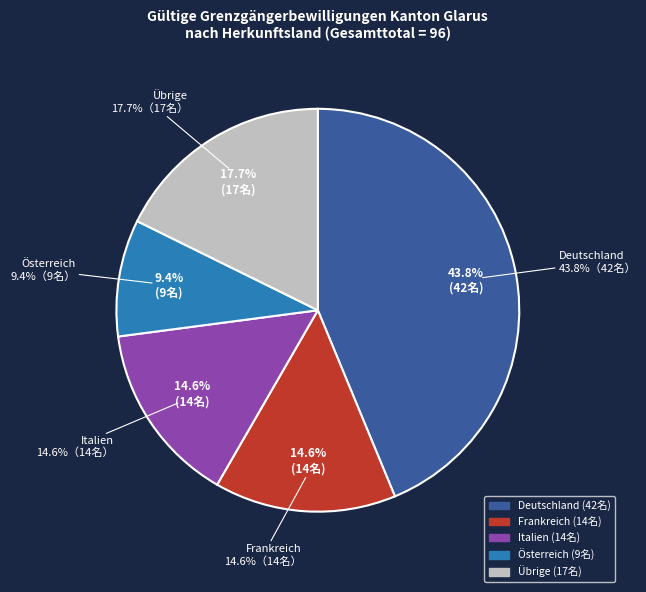

To the nearest percent, what portion does Deutschland represent?

44%